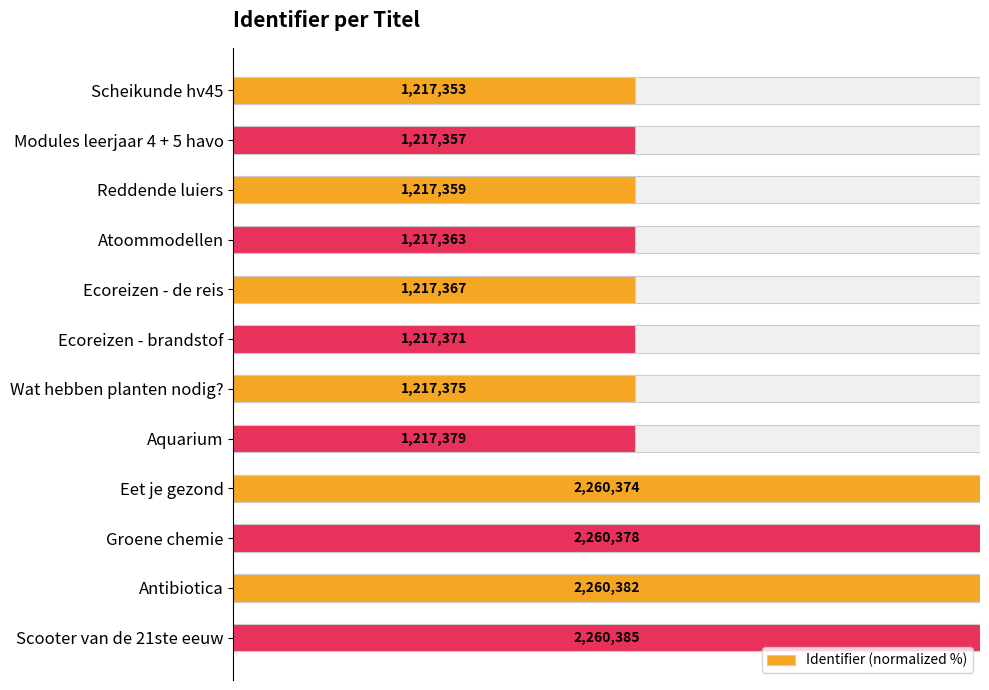

What is the difference between the maximum and minimum values?

46.1